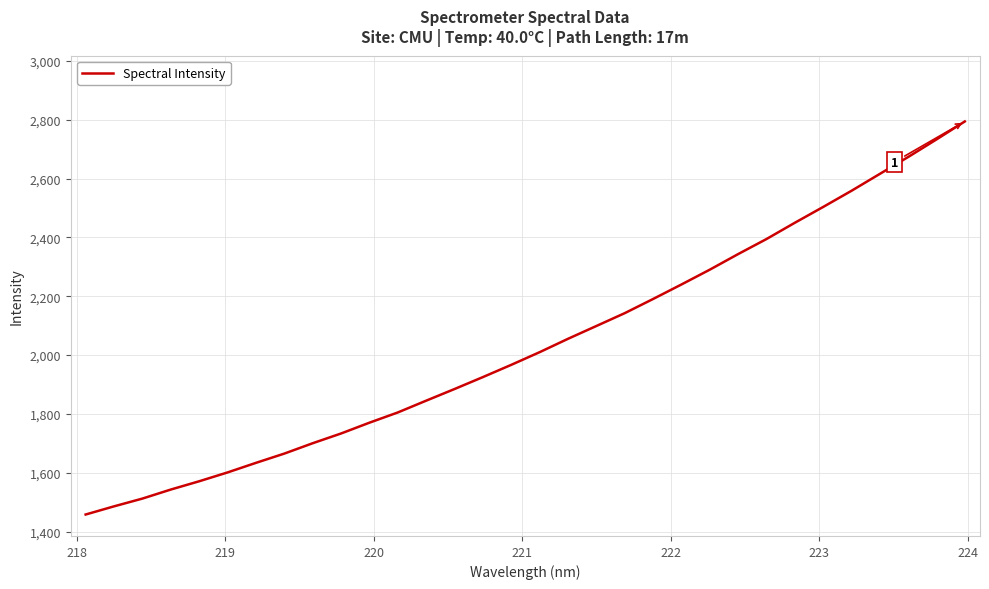

What is the minimum value shown in the chart?

1458.1